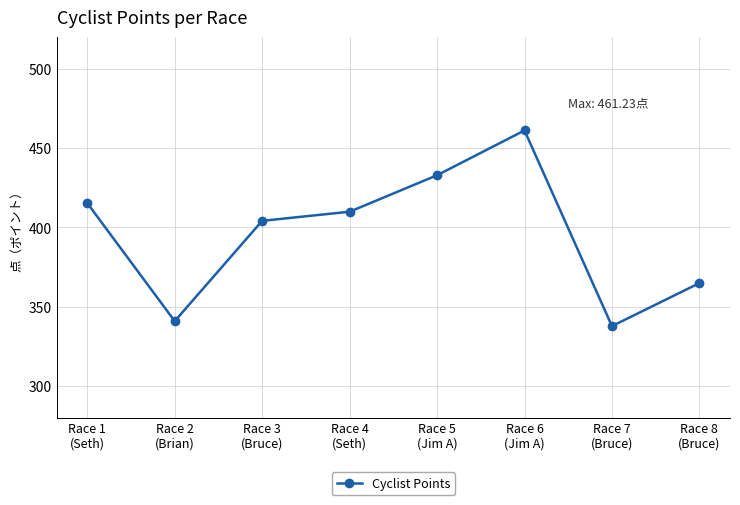

Where does the data first go above 409?

Race 1
(Seth)